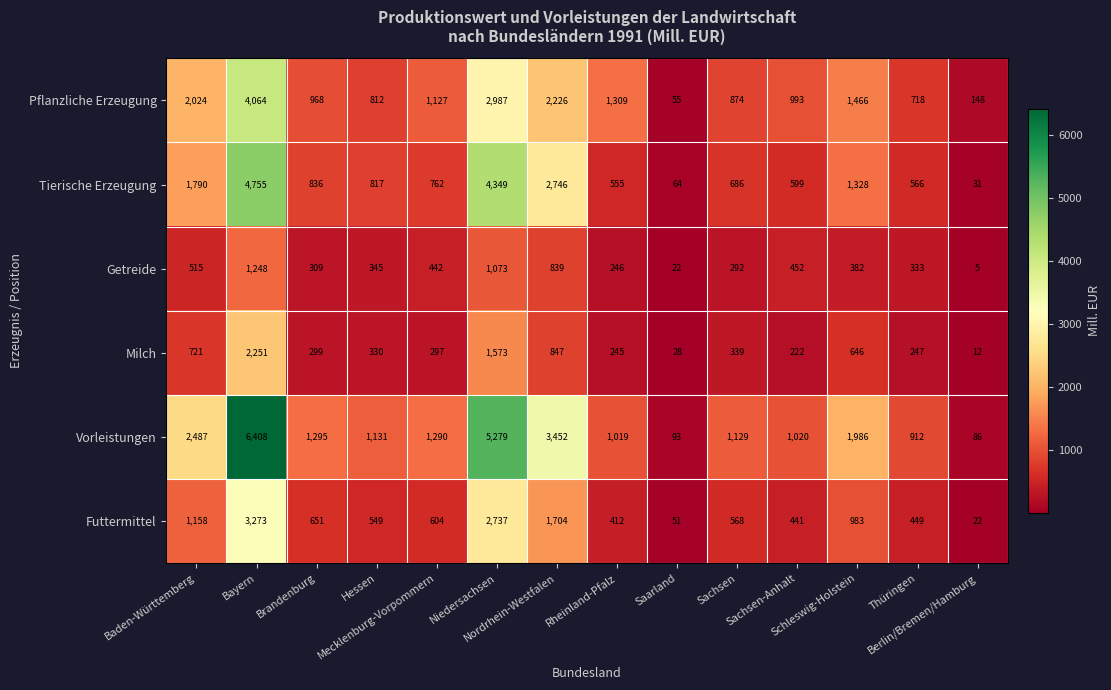

At which category is the sum across all series the highest?

Bayern